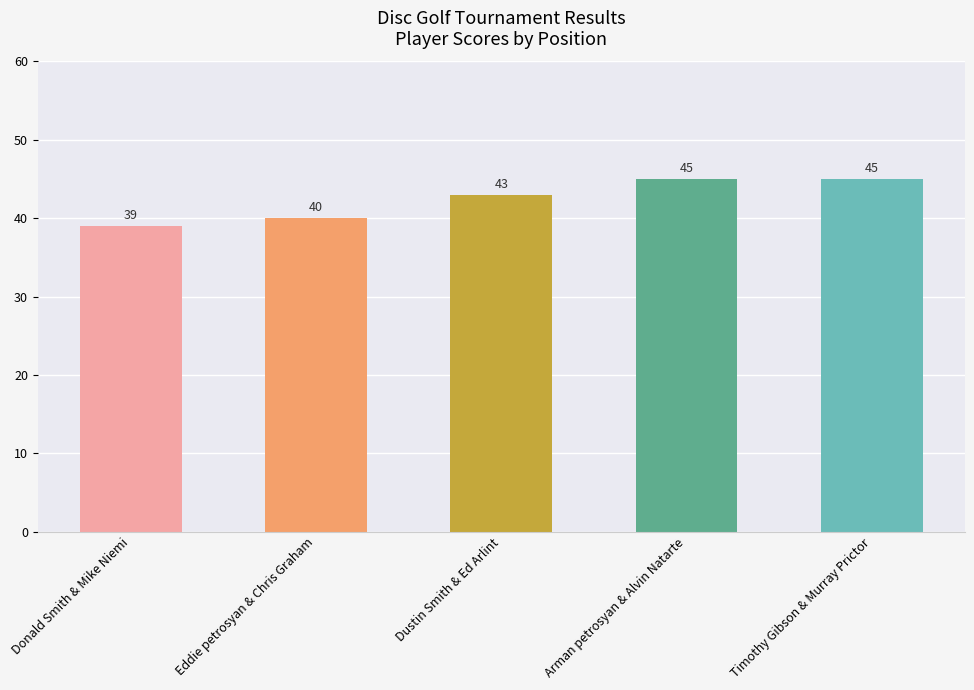

How many values are between 40 and 45?

4